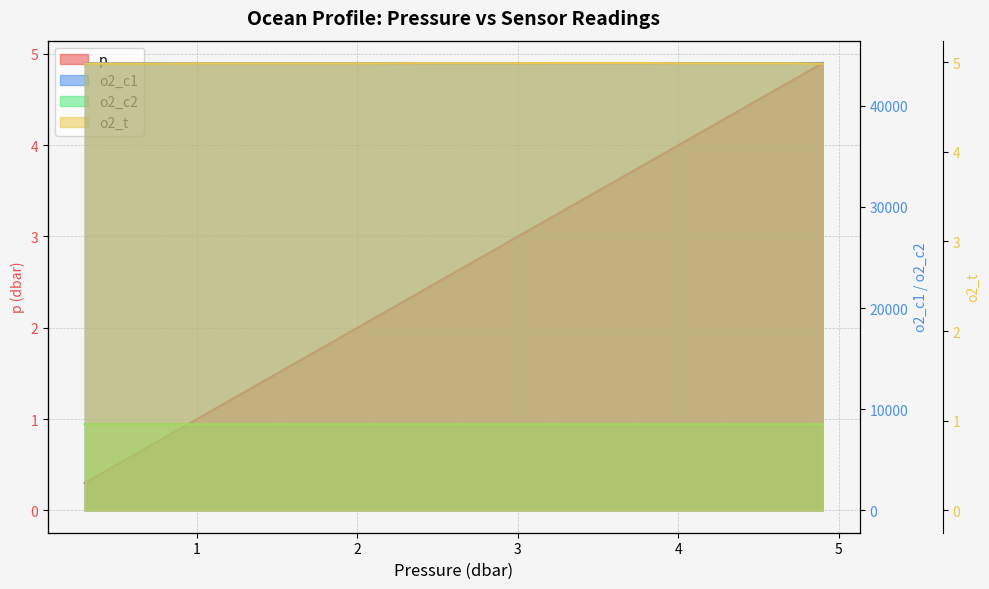

Which category has the highest value in the o2_t series?

3.2